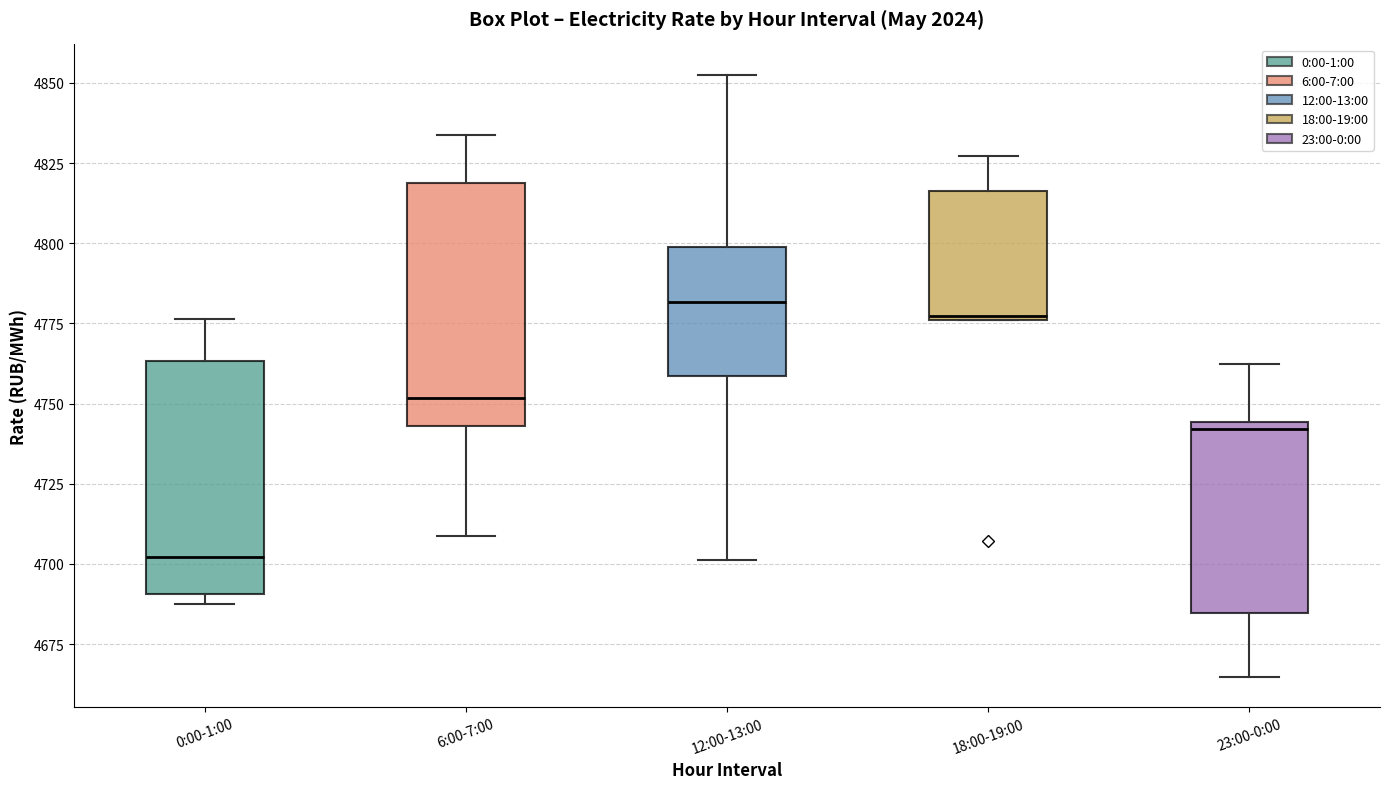

Which box has the lowest median line?

0:00-1:00